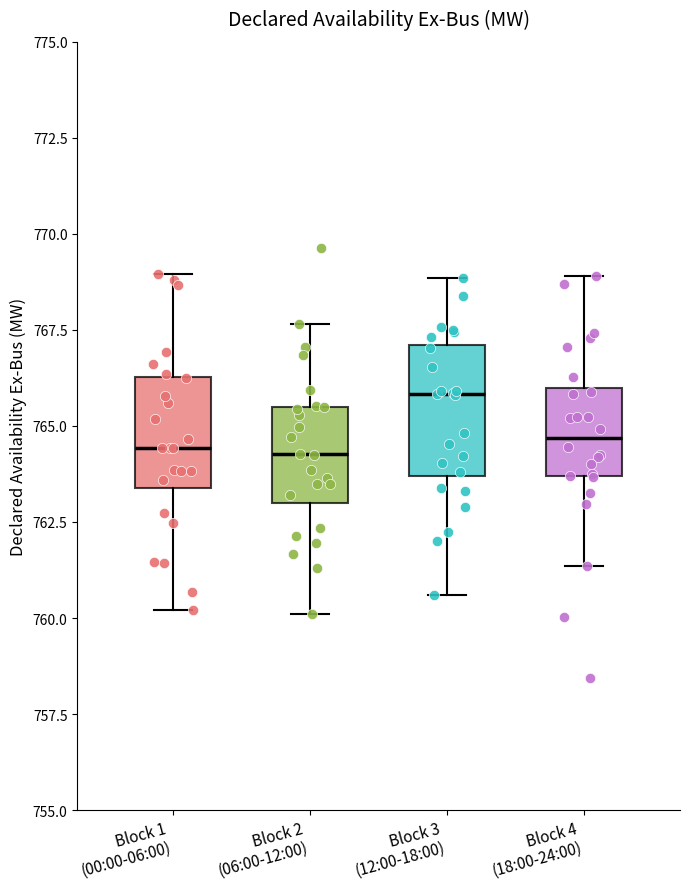

Reading left to right, read every box against the y-axis: the position of its median line, the range the box covers, and the ends of its whiskers. The values are not printed on the chart, so give them approximately, as read against the axis.

Block 1 (00:00-06:00): median 764.5, box 763.5 to 766.5, whiskers 760.0 to 769.0
Block 2 (06:00-12:00): median 764.5, box 763.0 to 765.5, whiskers 760.0 to 767.5
Block 3 (12:00-18:00): median 766.0, box 763.5 to 767.0, whiskers 760.5 to 769.0
Block 4 (18:00-24:00): median 764.5, box 763.5 to 766.0, whiskers 761.5 to 769.0